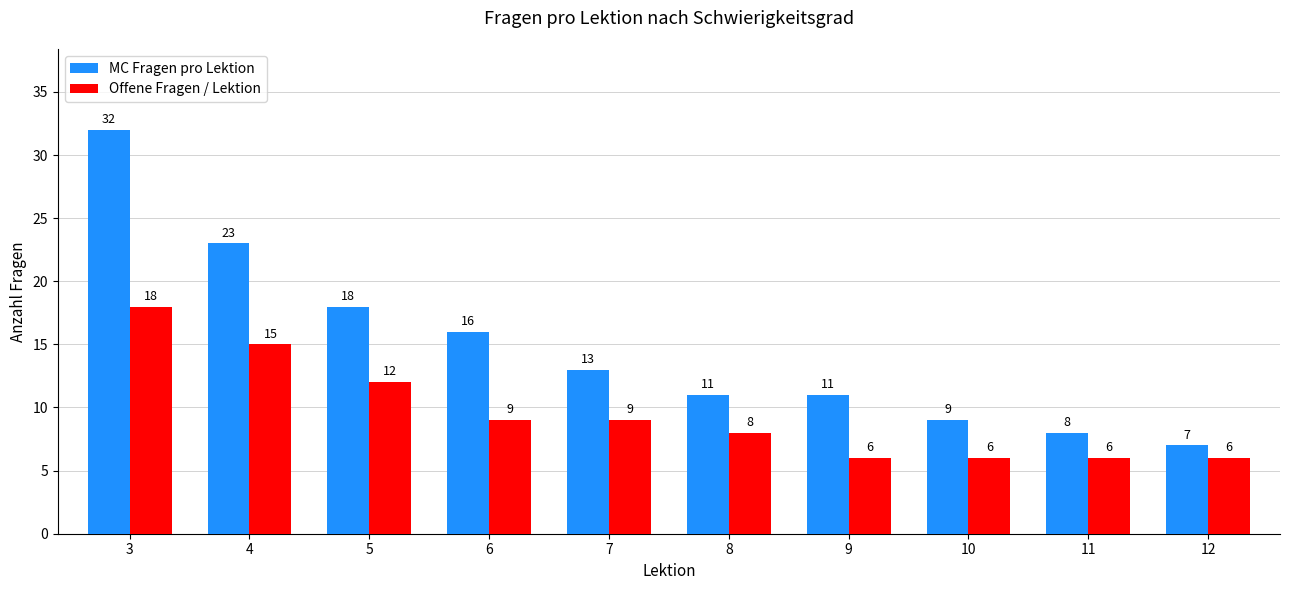

Reading left to right, extract all data points from this chart.

MC Fragen pro Lektion: 3=32	4=23	5=18	6=16	7=13	8=11	9=11	10=9	11=8	12=7
Offene Fragen / Lektion: 3=18	4=15	5=12	6=9	7=9	8=8	9=6	10=6	11=6	12=6